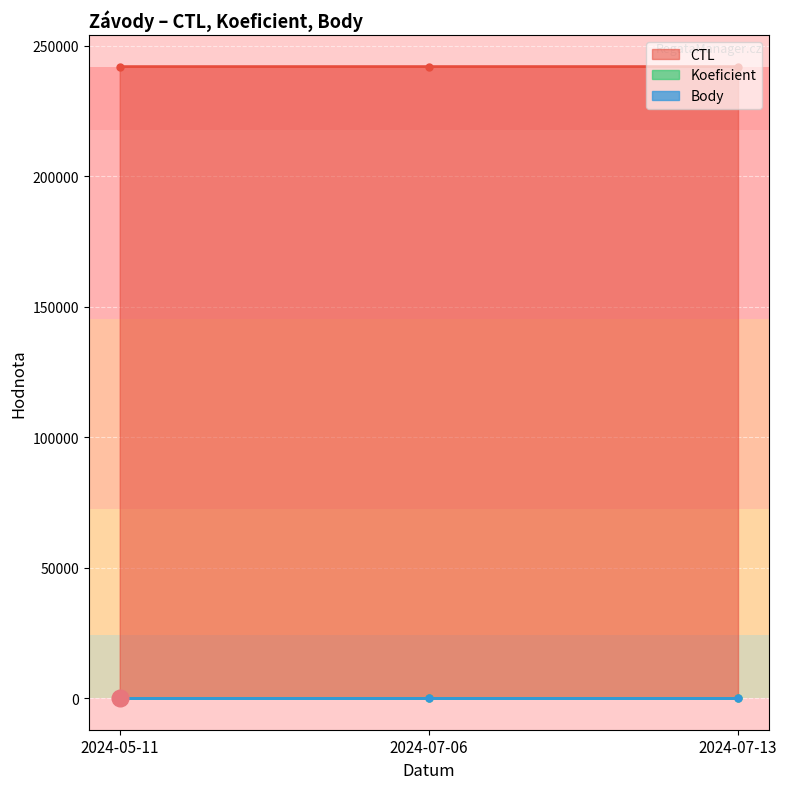

Reading right to left, extract all data points from this chart.

CTL: 242007	242006	242001
Koeficient: 7	7	7
Body: 7	7	7